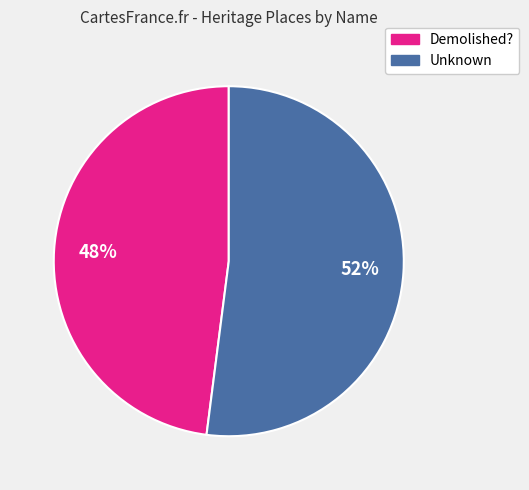

Does Unknown account for over 50% of the chart?

Yes